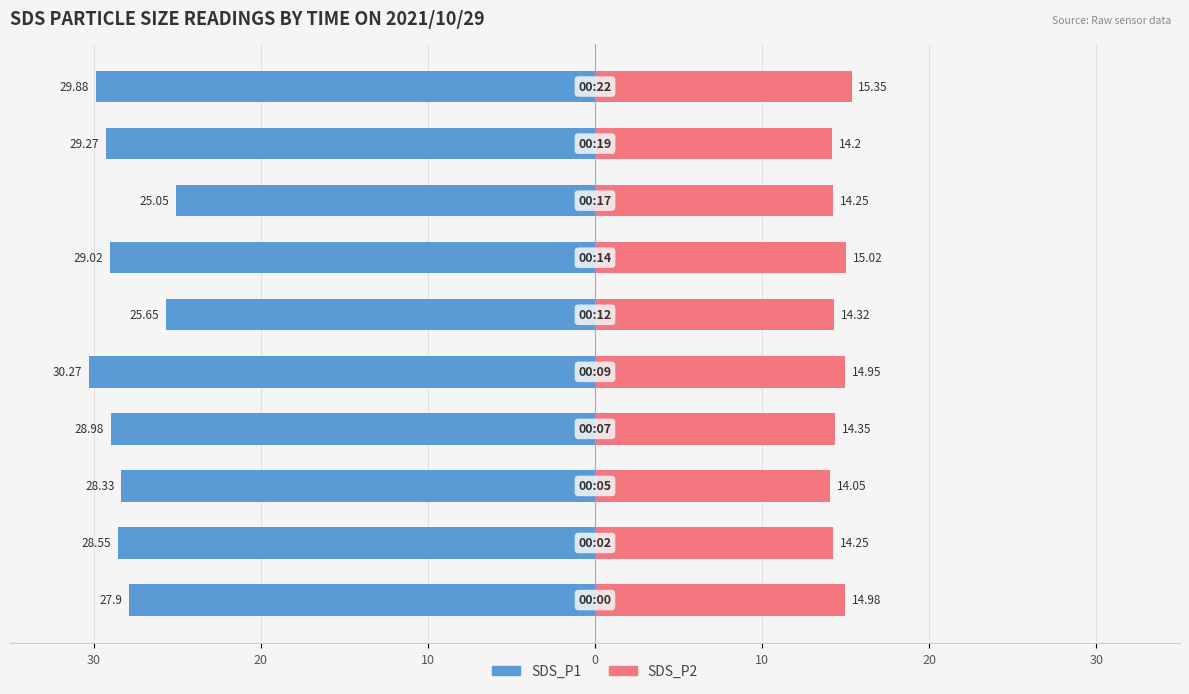

What is the value of the SDS_P1 bar at the 4th from the left?

-29.0